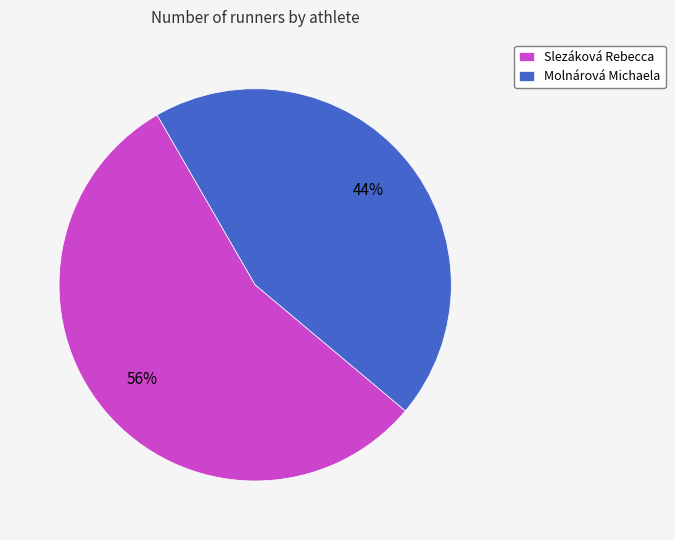

Is it true that Slezáková Rebecca is 56% of the pie?

True